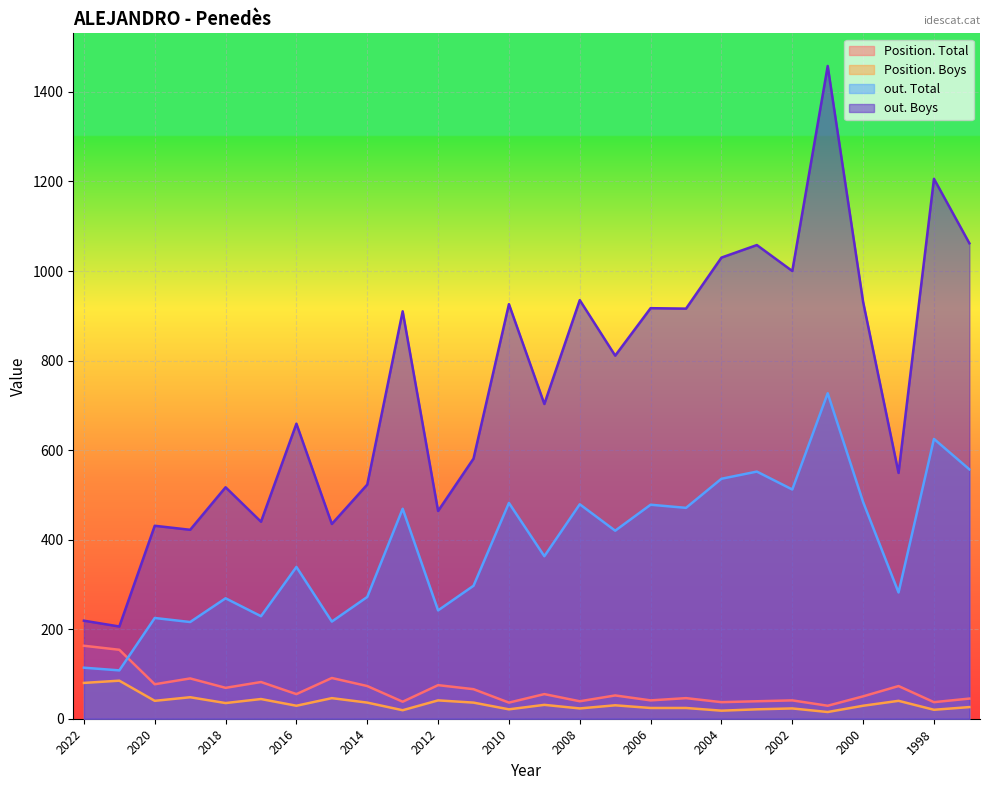

What is the sum of all Position. Total values?

1653